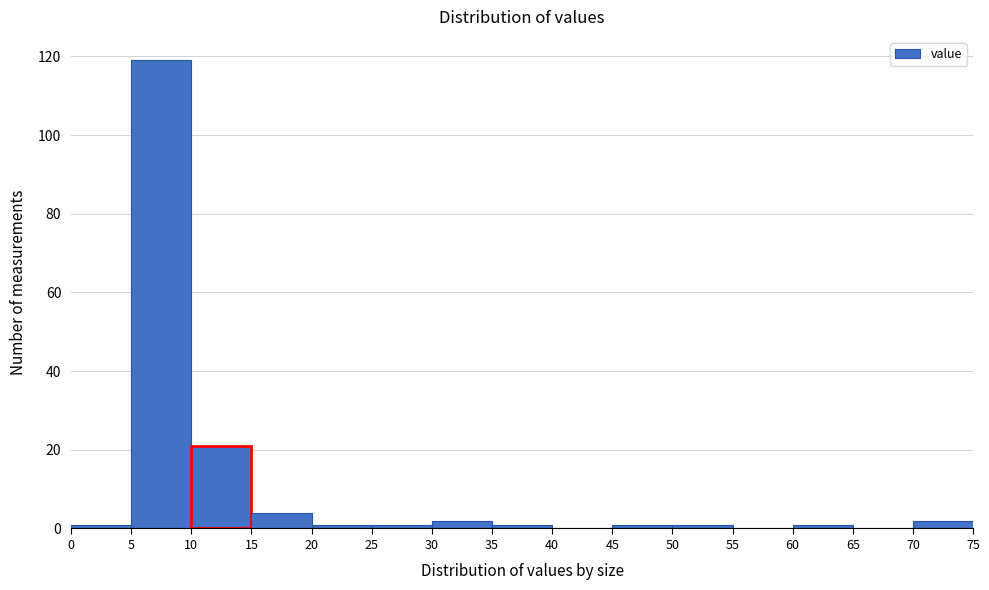

Reading left to right, transcribe this chart: for each bar, give the range it covers on the x-axis and its height. The values are not printed on the chart, so give them approximately, as read against the axis.

0 to 5: under 2
5 to 10: 120
10 to 15: 22
15 to 20: 4
20 to 25: under 2
25 to 30: under 2
30 to 35: 2
35 to 40: under 2
40 to 45: 0
45 to 50: under 2
50 to 55: under 2
55 to 60: 0
60 to 65: under 2
65 to 70: 0
70 to 75: 2